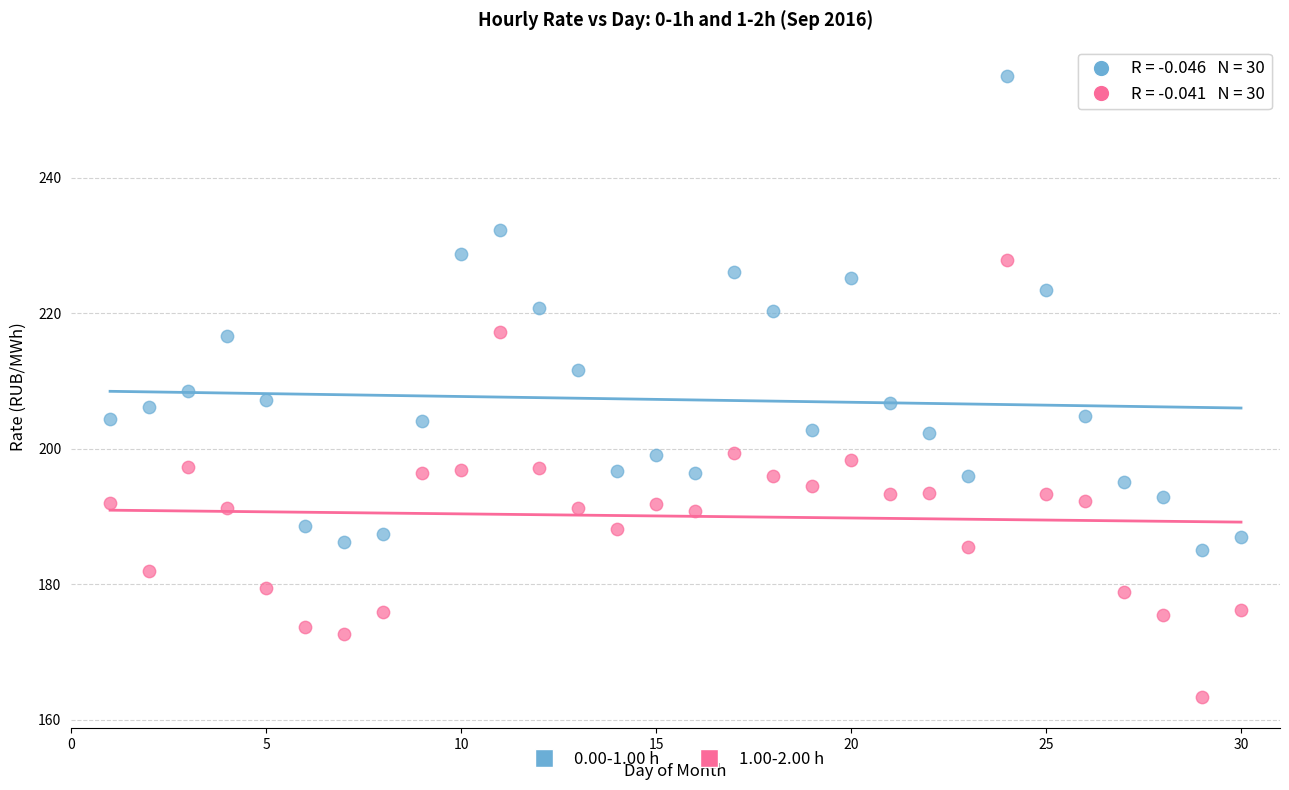

Which series contains the lowest Y value?

1.00-2.00 h